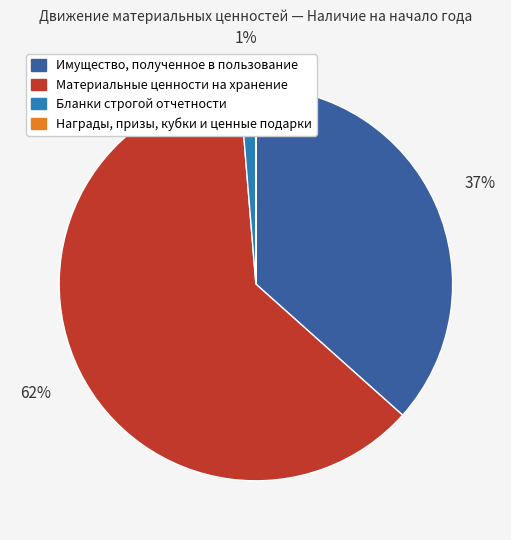

What is the largest slice in the pie chart?

Материальные ценности на хранение